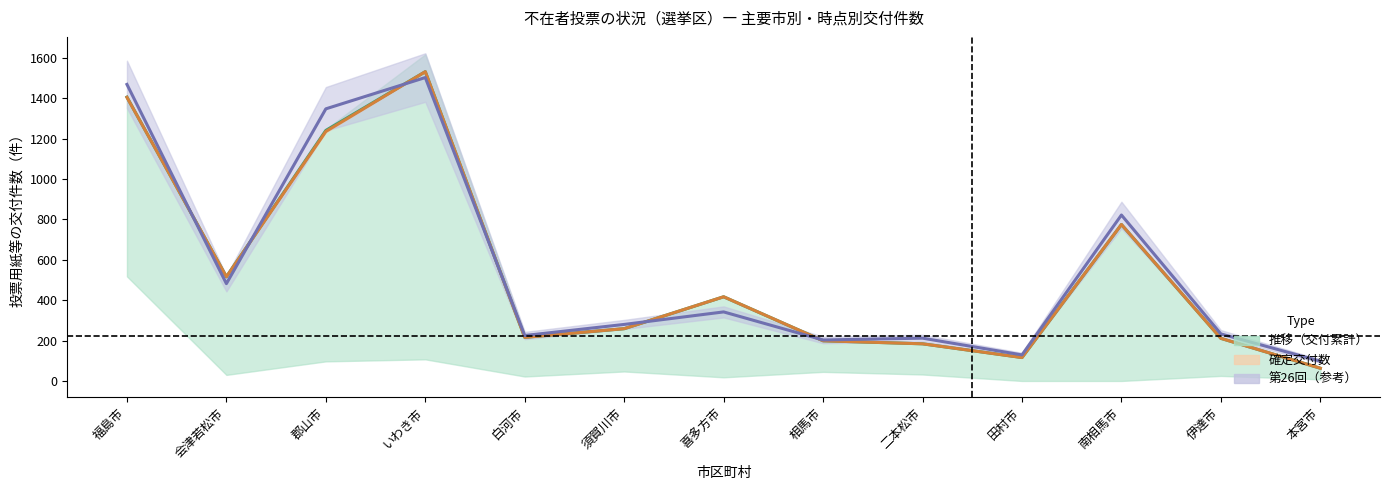

Reading left to right, what are all the values shown in this chart?

7/6→7/19推移（交付）: 福島市=1406	会津若松市=516	郡山市=1241	いわき市=1532	白河市=216	須賀川市=259	喜多方市=417	相馬市=199	二本松市=184	田村市=116	南相馬市=775	伊達市=211	本宮市=63
7/19→7/20（確定）: 福島市=1405	会津若松市=516	郡山市=1236	いわき市=1532	白河市=216	須賀川市=259	喜多方市=417	相馬市=199	二本松市=184	田村市=116	南相馬市=775	伊達市=211	本宮市=63
第26回参議院（最終確定）: 福島市=1469	会津若松市=482	郡山市=1348	いわき市=1503	白河市=225	須賀川市=280	喜多方市=342	相馬市=203	二本松市=212	田村市=129	南相馬市=822	伊達市=233	本宮市=98